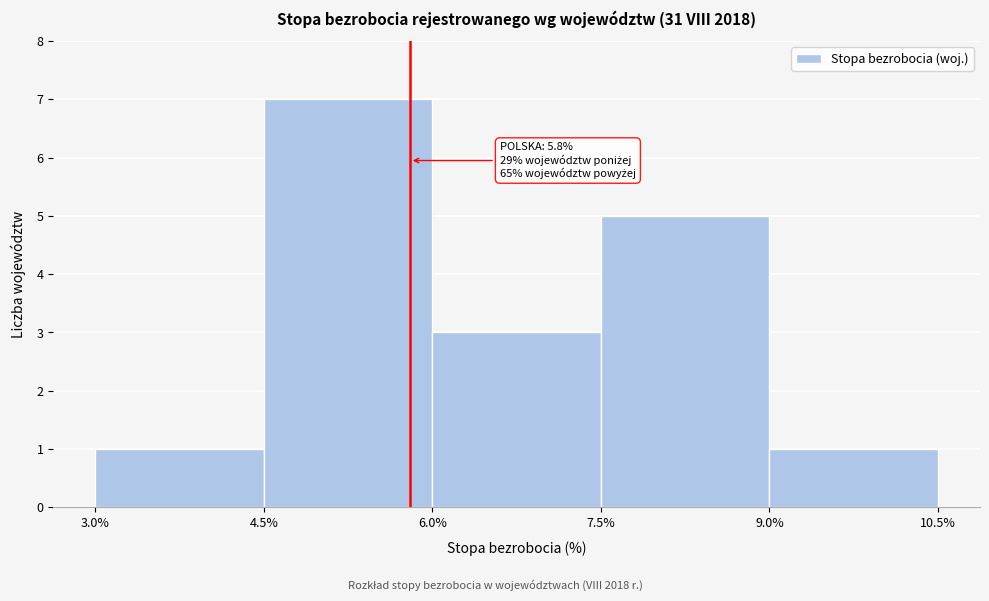

Which range on the x-axis has the tallest bar?

4.5% to 6.0%